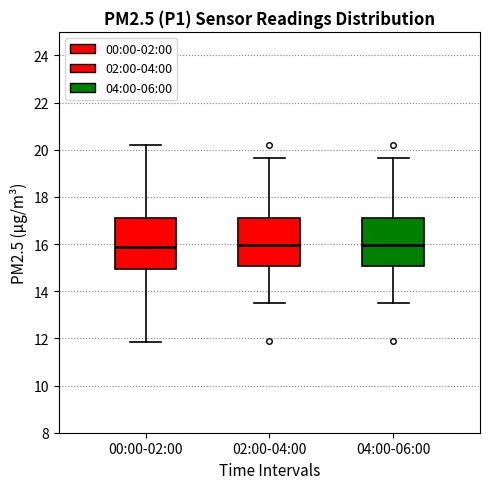

Reading left to right, read every box against the y-axis: the position of its median line, the range the box covers, and the ends of its whiskers. The values are not printed on the chart, so give them approximately, as read against the axis.

00:00-02:00: median 15.8, box 15.0 to 17.0, whiskers 11.8 to 20.2
02:00-04:00: median 16.0, box 15.0 to 17.0, whiskers 13.4 to 19.6
04:00-06:00: median 16.0, box 15.0 to 17.0, whiskers 13.4 to 19.6